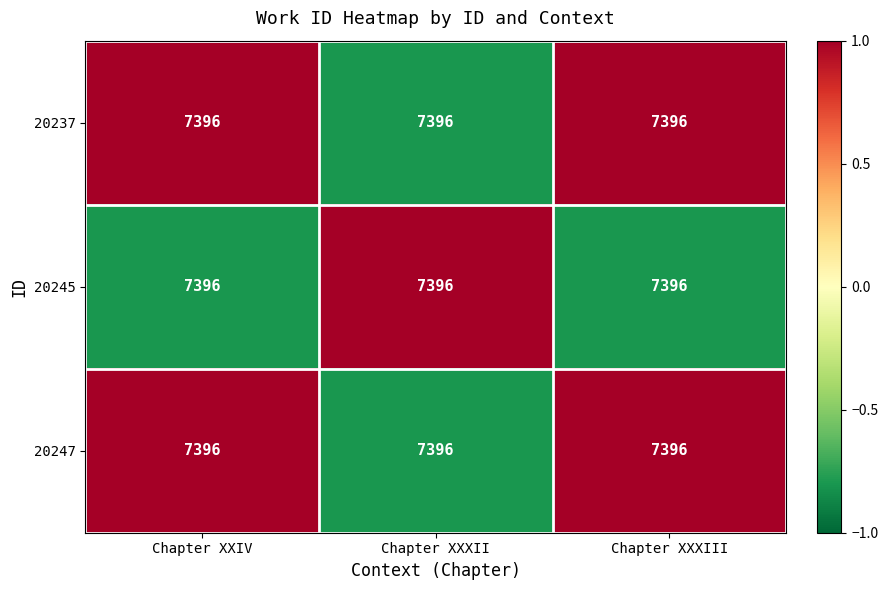

Reading left to right, transcribe all the data shown in this chart.

20237: Chapter XXIV=7396.0	Chapter XXXII=7396.0	Chapter XXXIII=7396.0
20245: Chapter XXIV=7396.0	Chapter XXXII=7396.0	Chapter XXXIII=7396.0
20247: Chapter XXIV=7396.0	Chapter XXXII=7396.0	Chapter XXXIII=7396.0